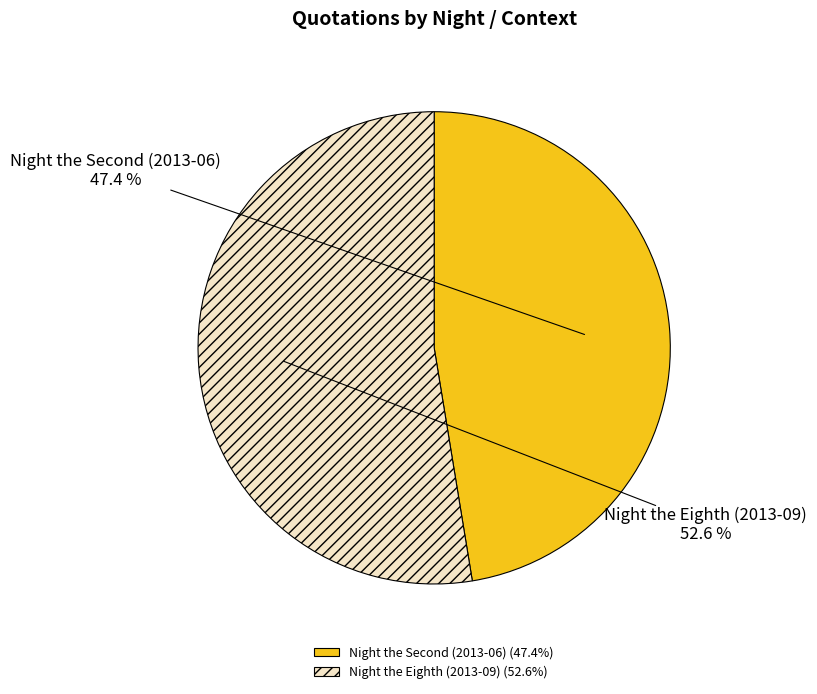

To the nearest percent, what is the difference between the largest and smallest slice percentages?

5%